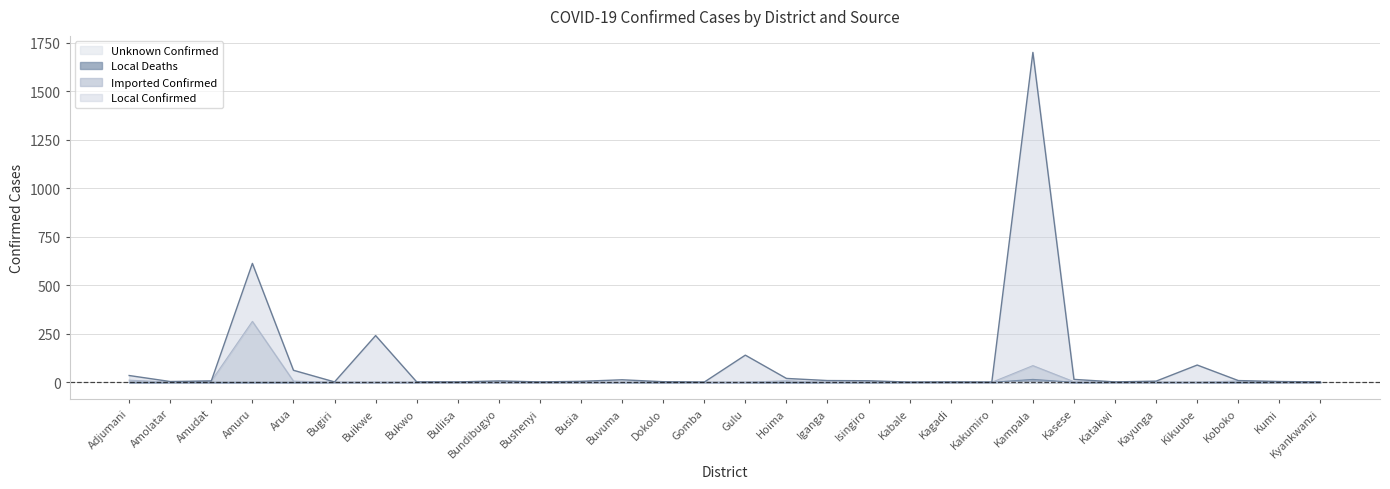

What is the difference between the maximum and minimum values in the Imported Confirmed series?

314